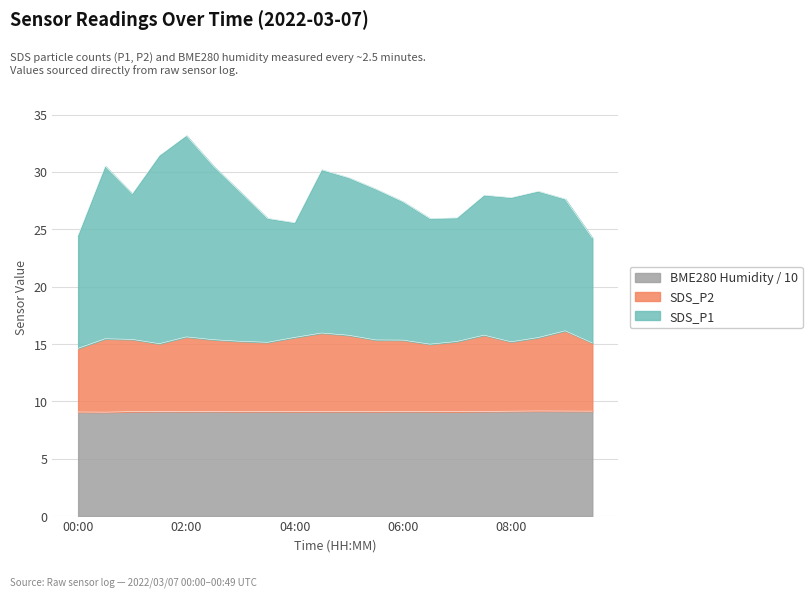

True or false: BME280_humidity has a value of 9.1 at 08:00.

True